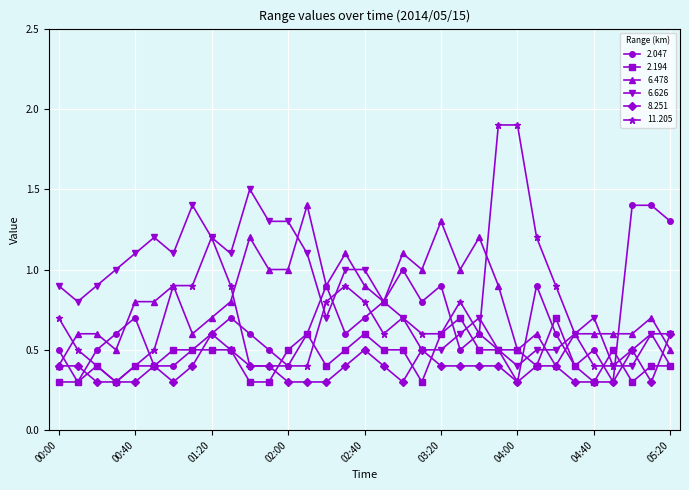

Which series has the widest spread of values?

11.205